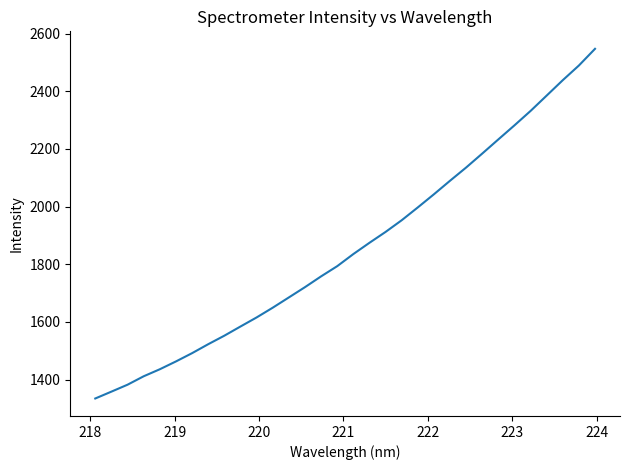

What is the greatest value displayed?

2547.0